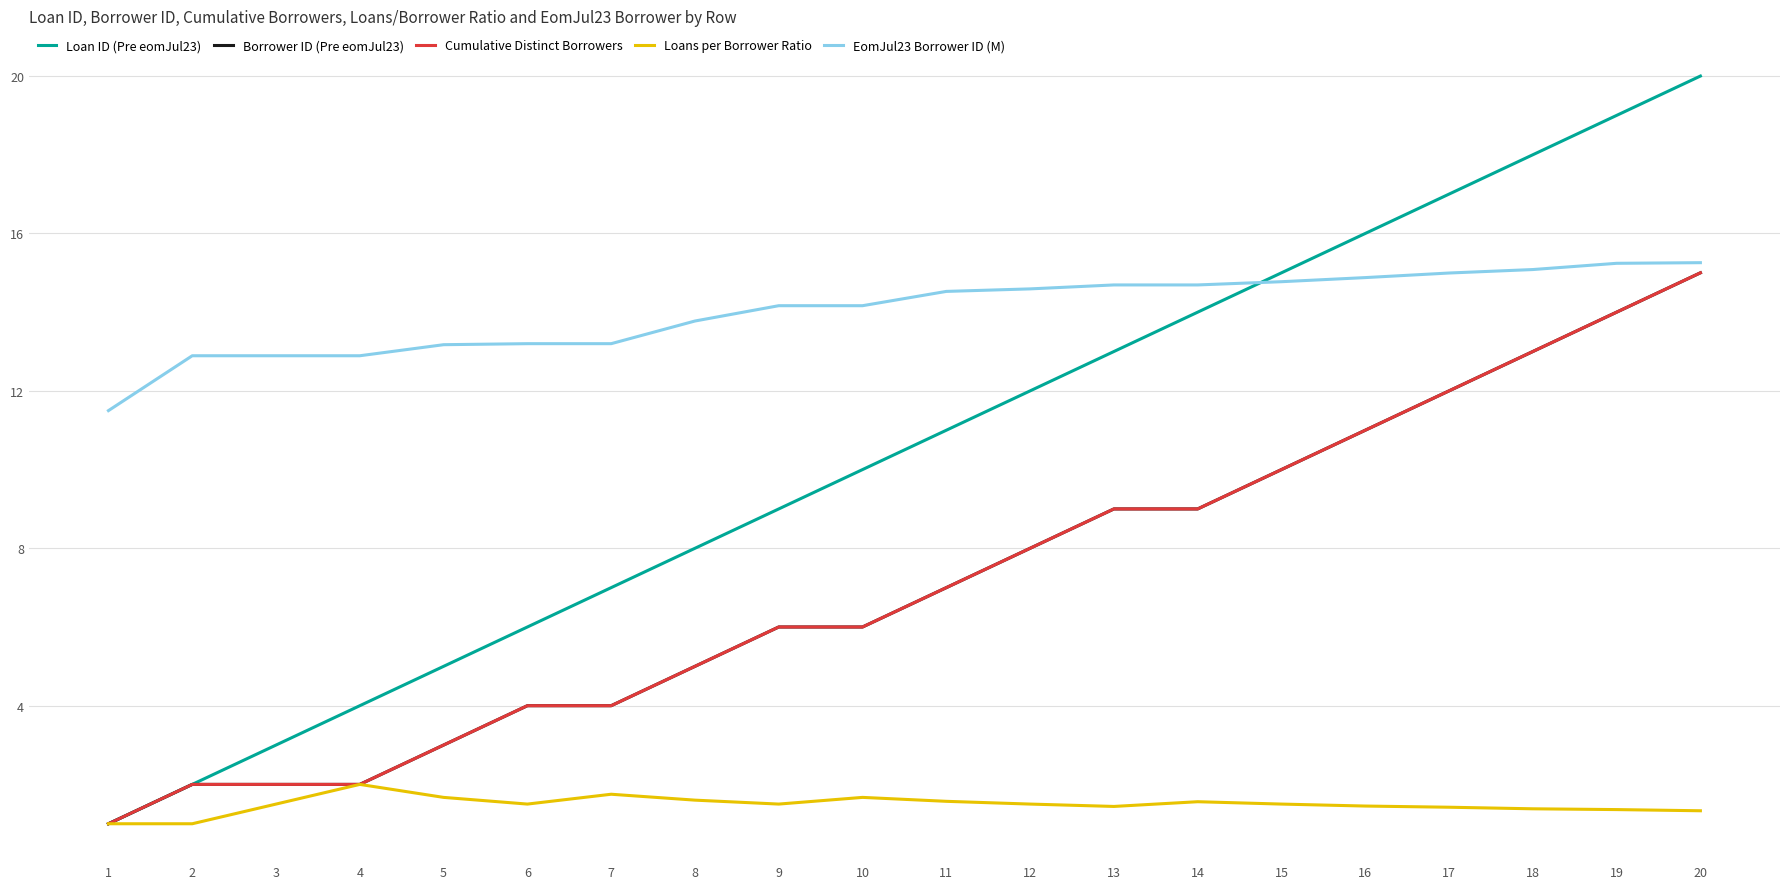

Does the chart display data point markers on the line(s)?

No